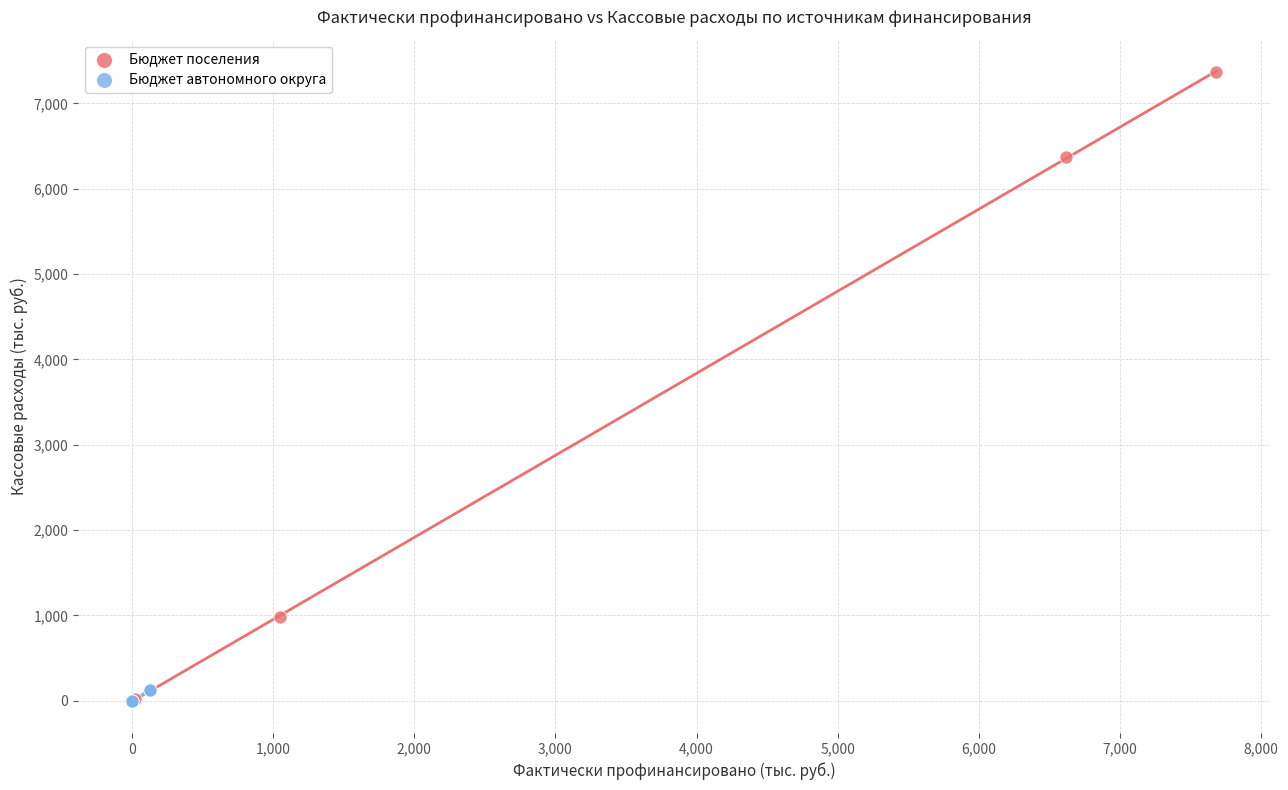

Which series contains the highest Y value?

Бюджет поселения